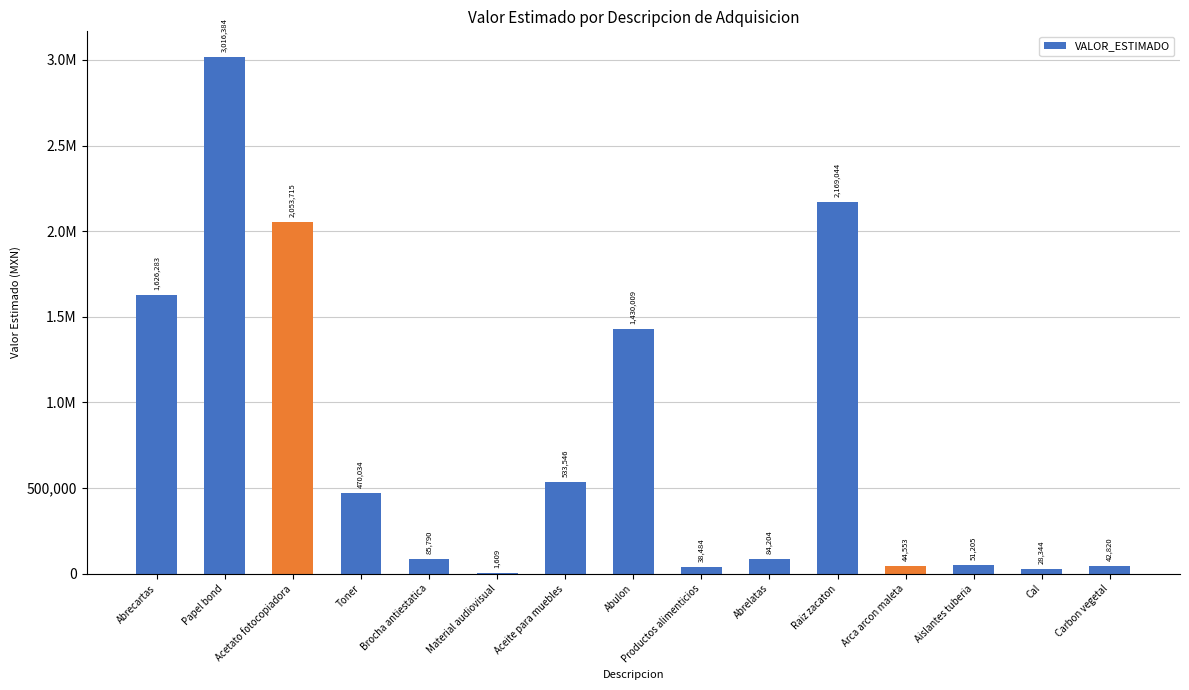

Are the bars horizontal?

No